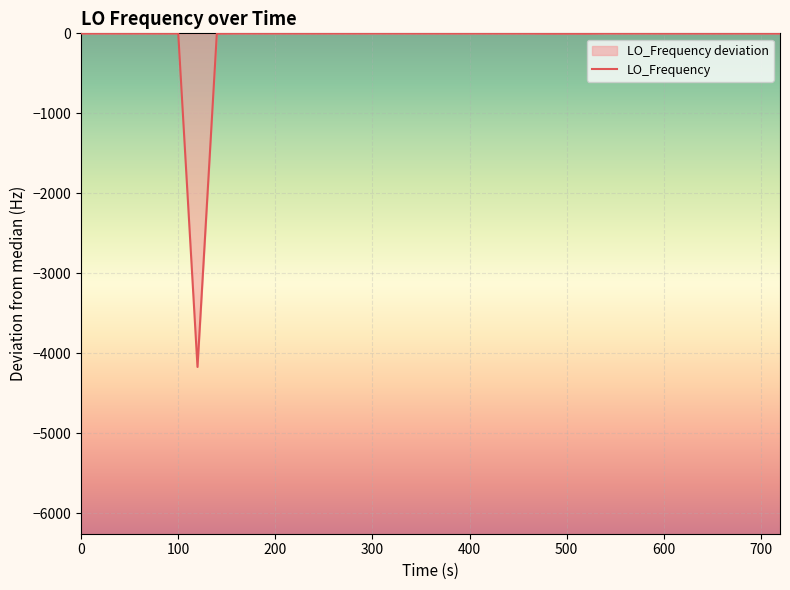

Count the number of values greater than 0.

19